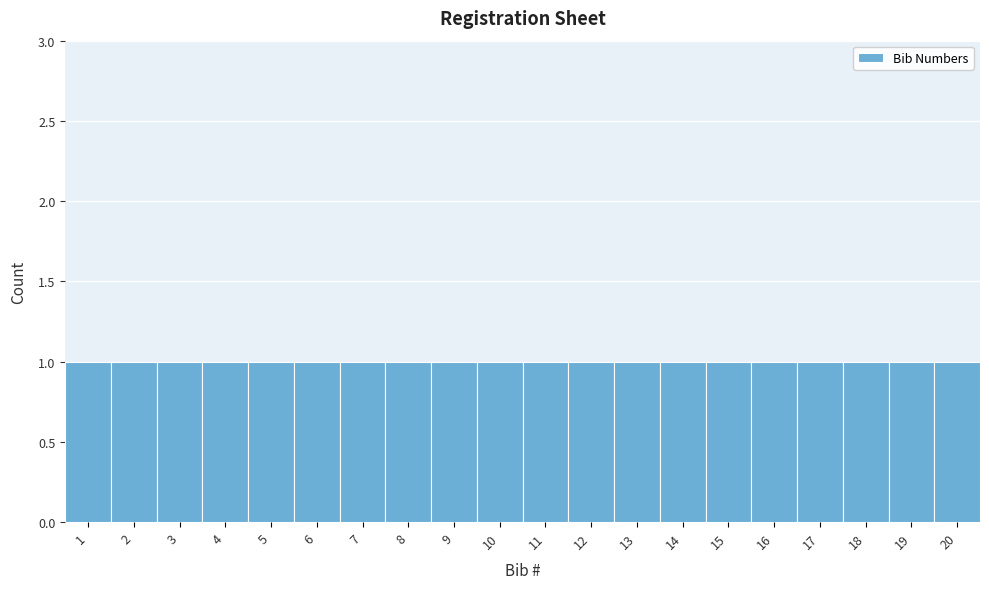

What is the height of the bar covering 1.5 to 2.5 on the x-axis? The values are not printed on the chart, so give them approximately, as read against the axis.

1